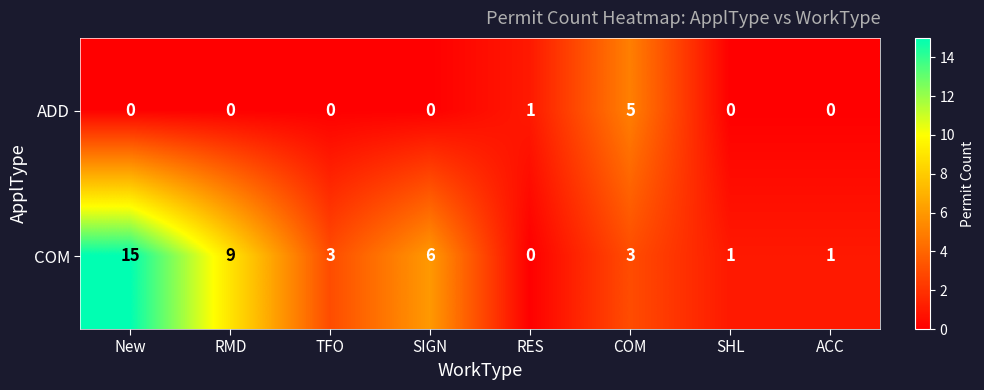

Count the number of categories in the chart.

8